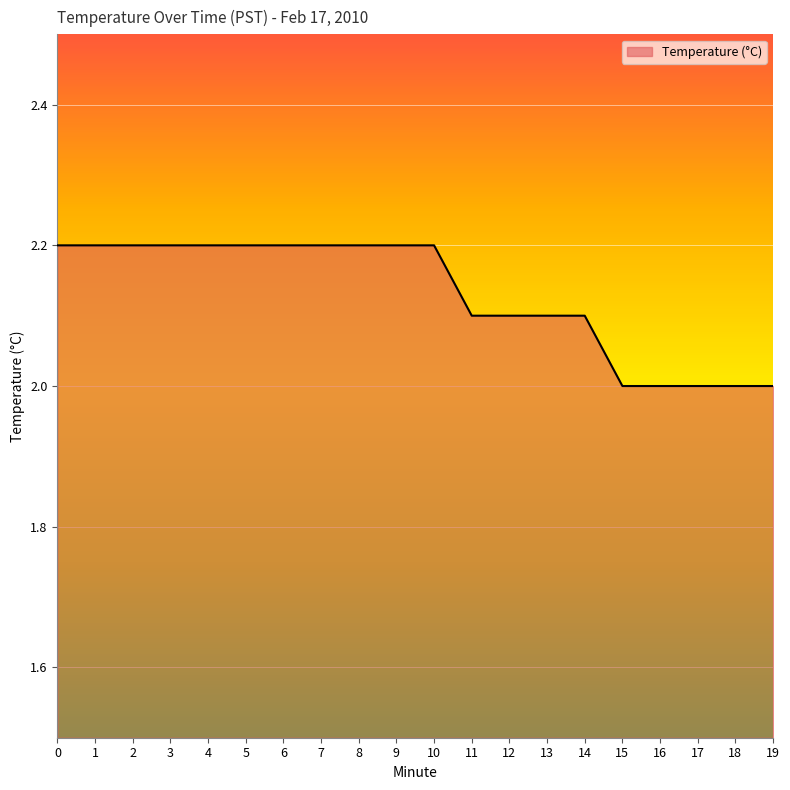

How many lines are shown in the chart?

1